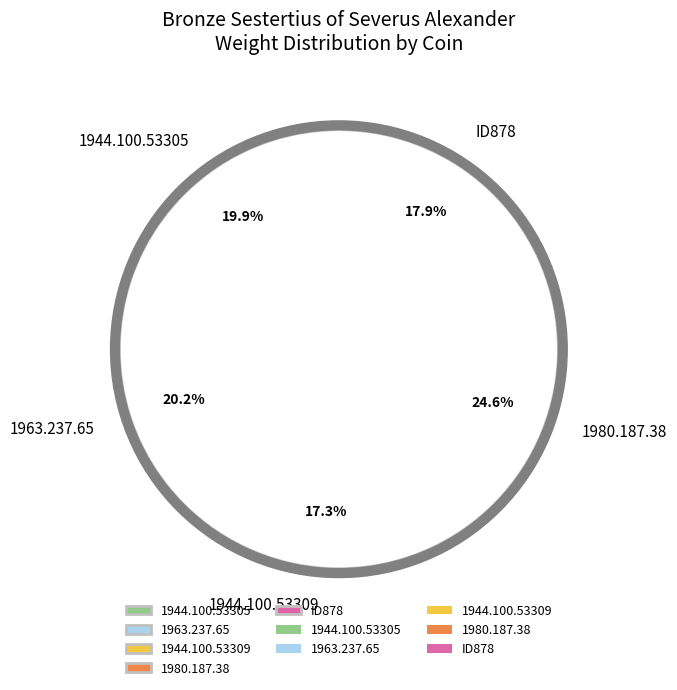

To the nearest percent, what is the difference between the 1963.237.65 and 1944.100.53309 slice percentages?

3%